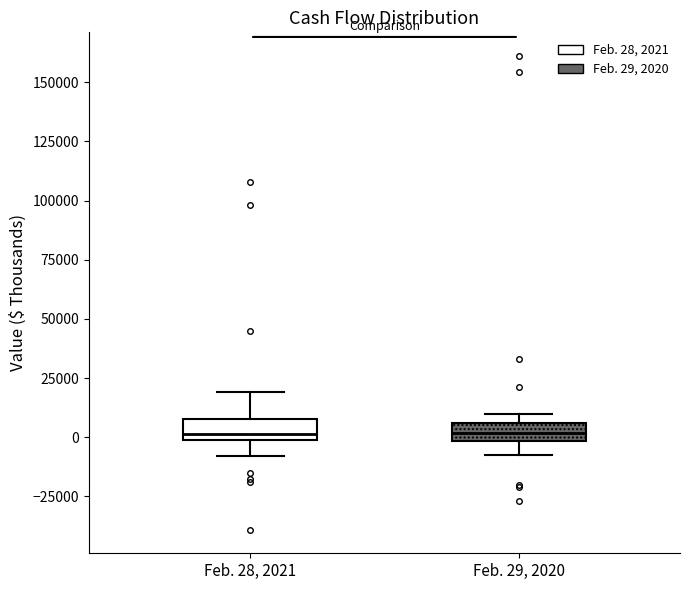

Where is the lower edge of the box for Feb. 29, 2020 on the y-axis? The values are not printed on the chart, so give them approximately, as read against the axis.

0